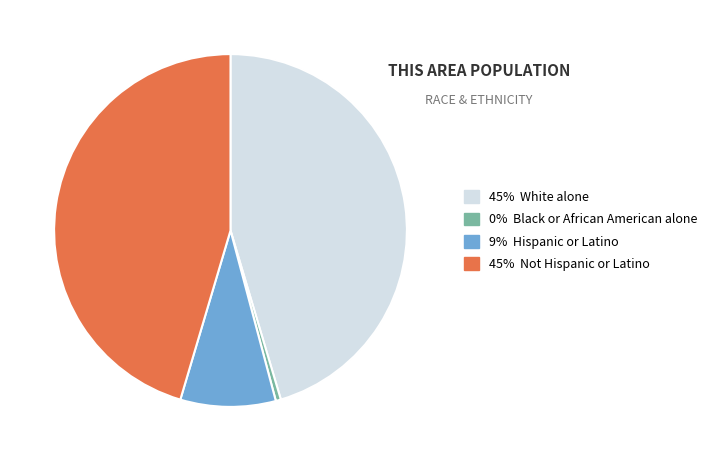

Is the sum of 9% Hispanic or Latino and 0% Black or African American alone greater than half?

No